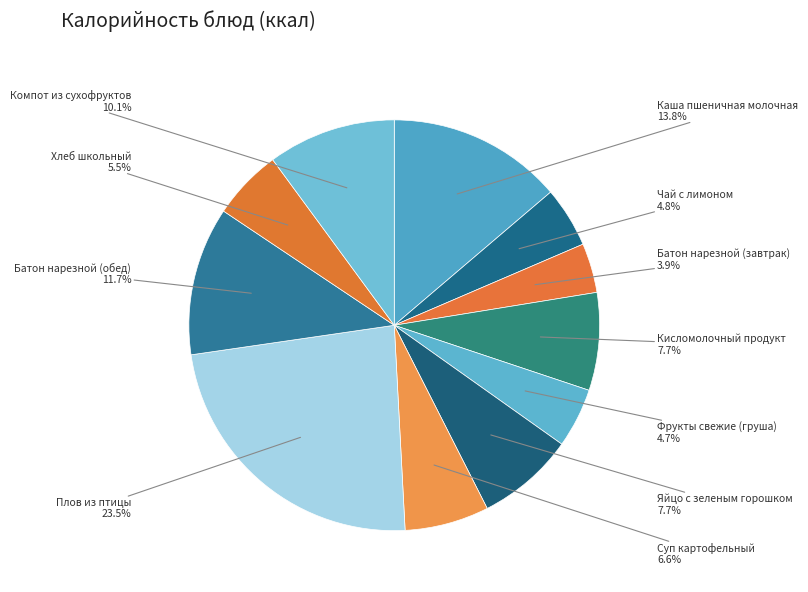

What portion of the pie excludes Плов из птицы?

76.5%